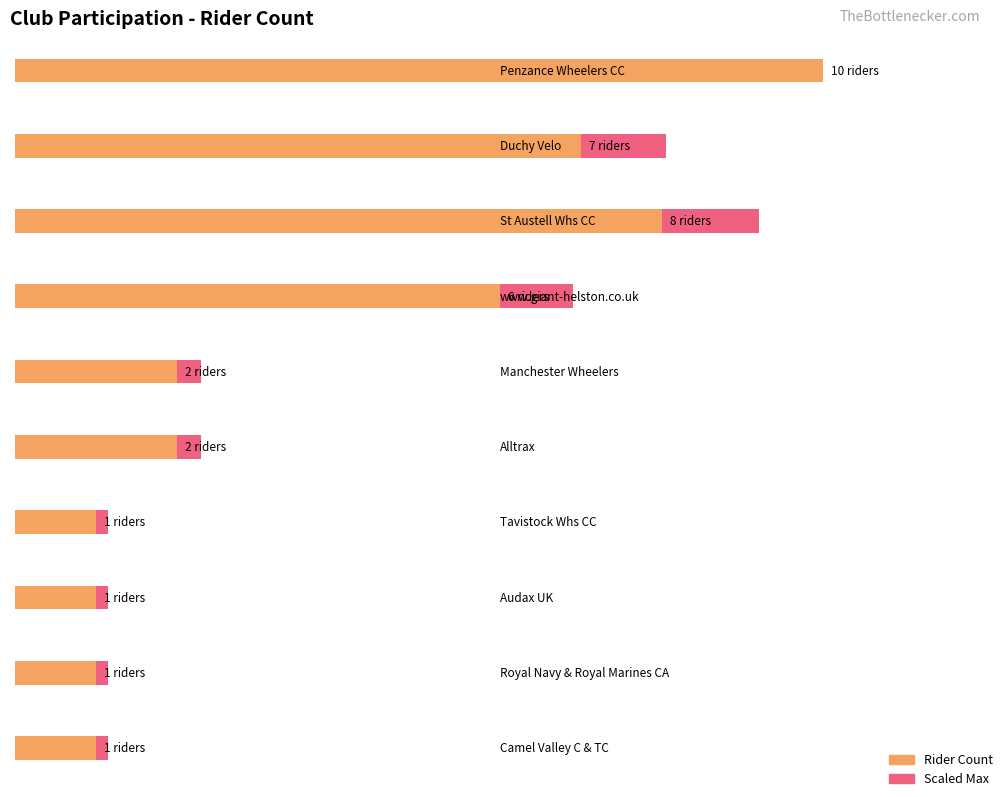

What is the sum of the values at Audax UK and www.giant-helston.co.uk?

7